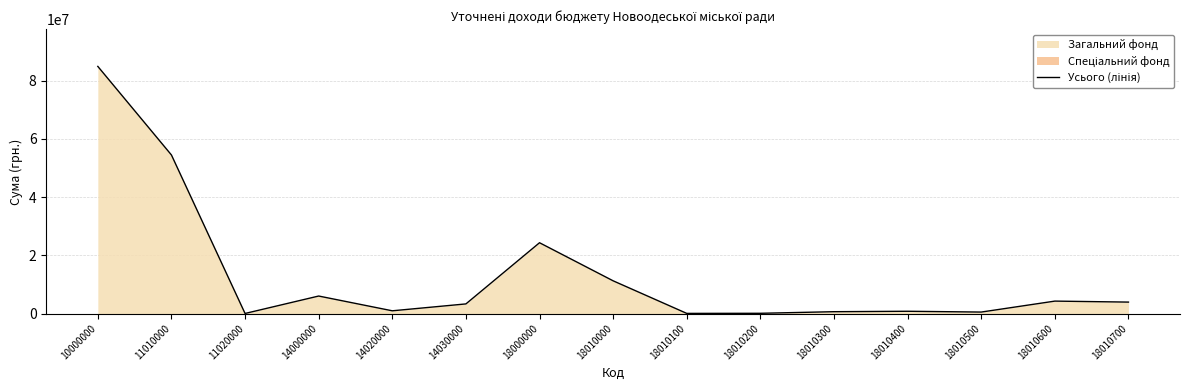

What is the ratio of the value at 18010000 to the value at 18010500?

22.2